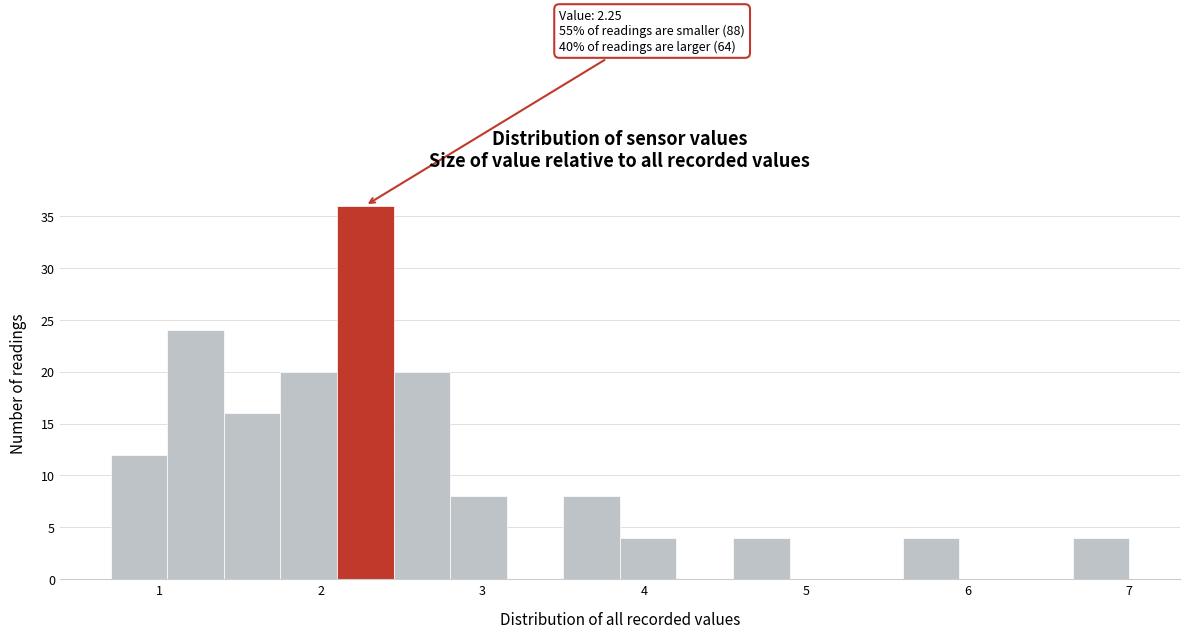

Around what value on the x-axis is the tallest bar? Give the approximate position of its centre, as read against the axis.

2.3